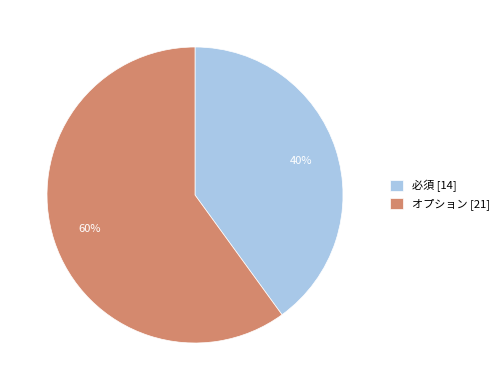

To the nearest percent, what percentage of the pie is 必須 [14]?

40%